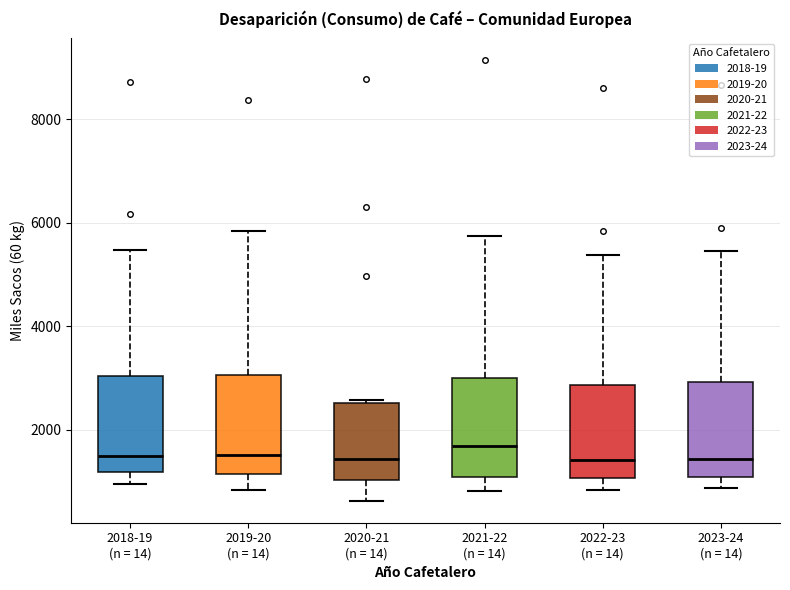

Reading left to right, read every box against the y-axis: the position of its median line, the range the box covers, and the ends of its whiskers. The values are not printed on the chart, so give them approximately, as read against the axis.

2018-19 (n = 14): median 1400, box 1200 to 3000, whiskers 1000 to 5400
2019-20 (n = 14): median 1600, box 1200 to 3000, whiskers 800 to 5800
2020-21 (n = 14): median 1400, box 1000 to 2600, whiskers 600 to 2600
2021-22 (n = 14): median 1600, box 1000 to 3000, whiskers 800 to 5800
2022-23 (n = 14): median 1400, box 1000 to 2800, whiskers 800 to 5400
2023-24 (n = 14): median 1400, box 1000 to 3000, whiskers 800 to 5400